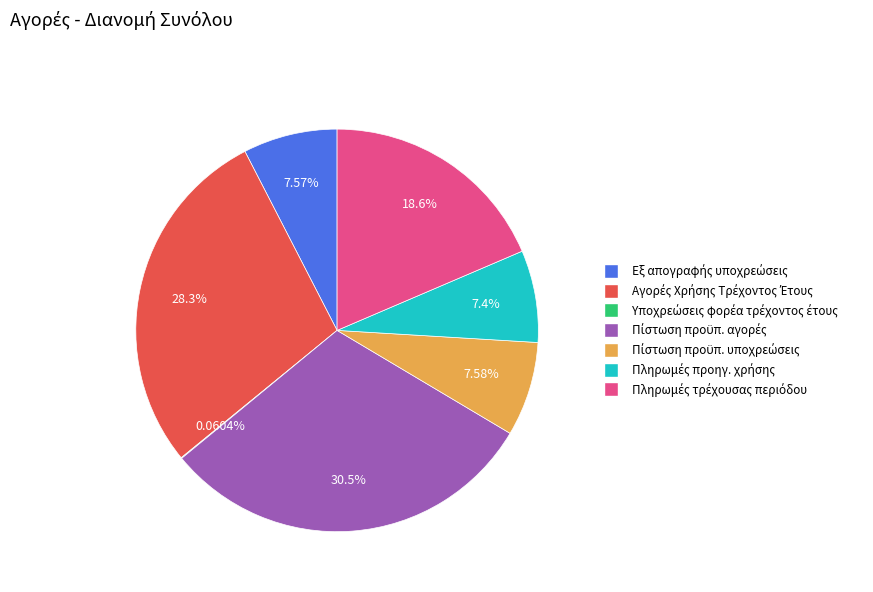

Is there any slice that represents more than half of the pie?

No